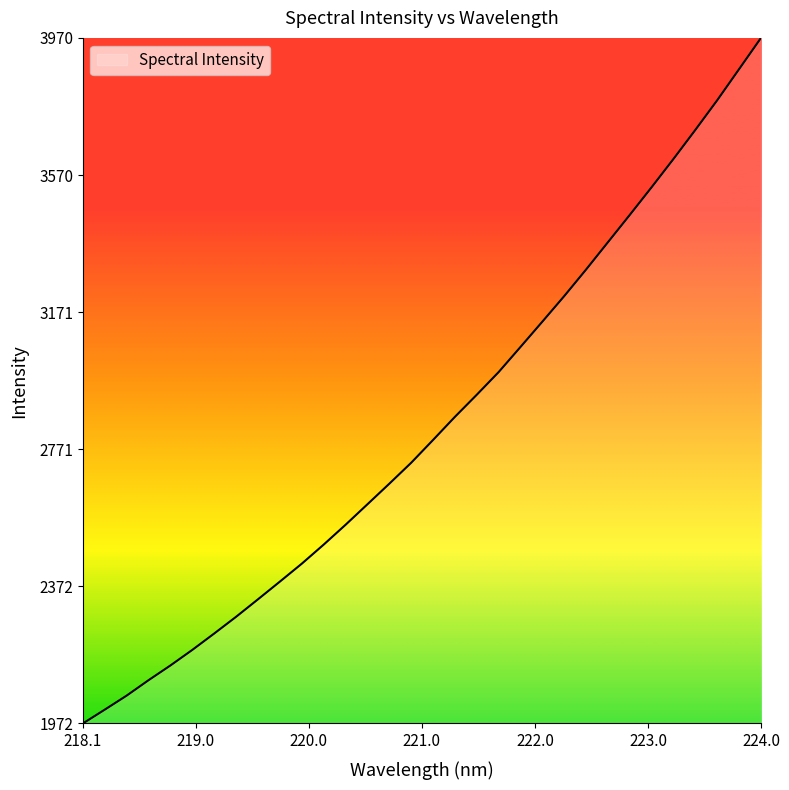

What is the difference between the maximum and minimum values?

1998.0